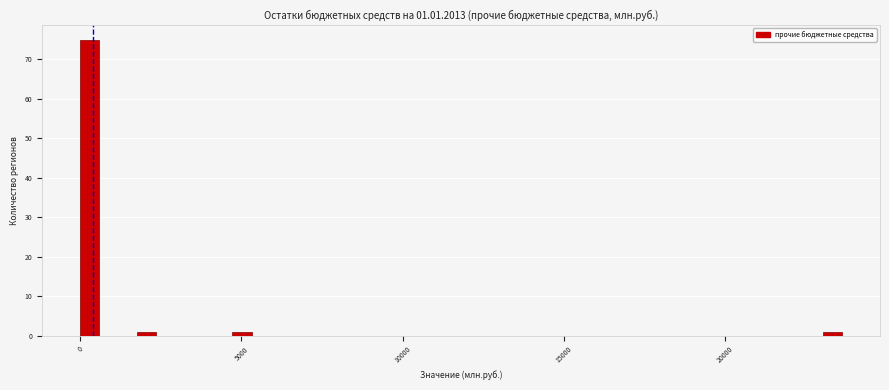

Read against the x-axis, roughly where is the centre of the tallest bar?

500